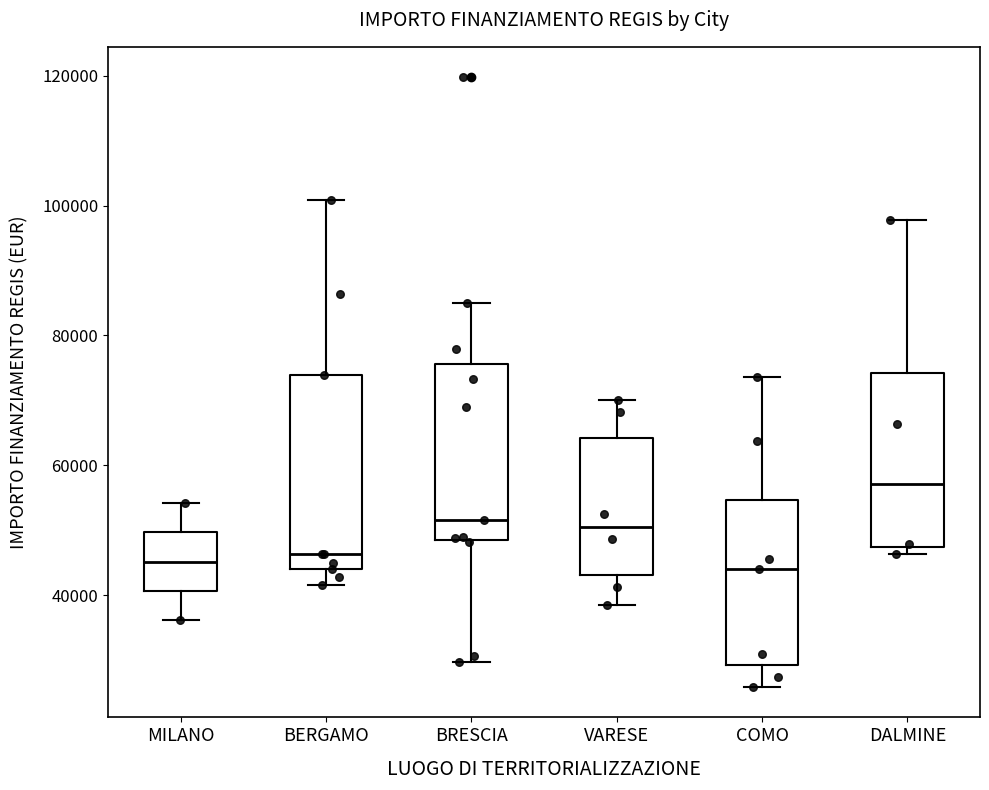

Where is the upper edge of the box for MILANO on the y-axis? The values are not printed on the chart, so give them approximately, as read against the axis.

50000